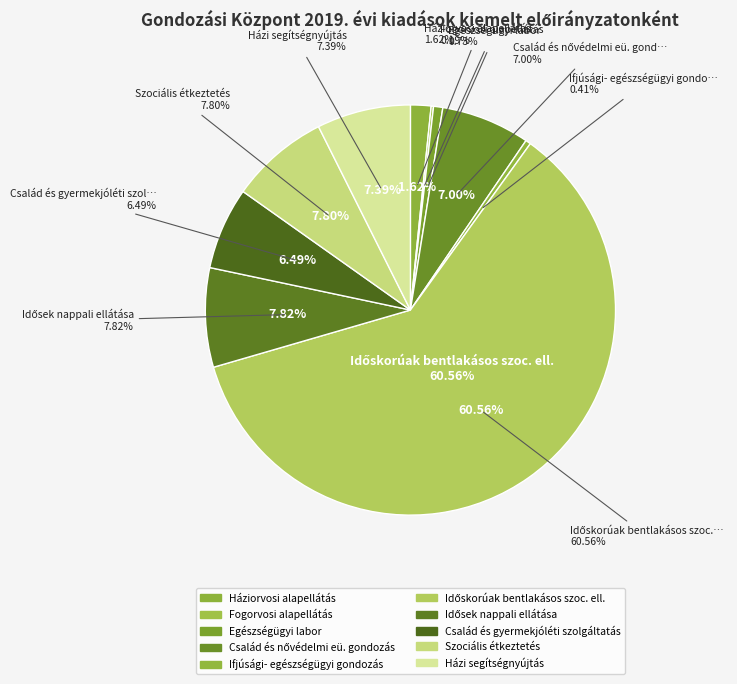

Is Időskorúak bentlakásos szoc. ell. the majority of the pie?

Yes